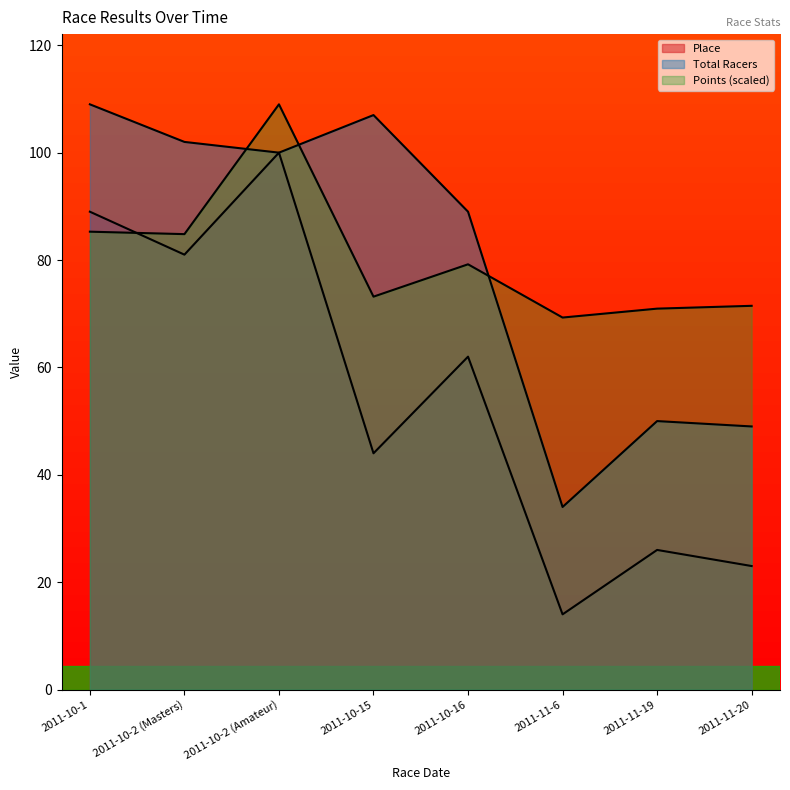

Between which two adjacent categories do Total Racers and Points first intersect?

2011-10-2 (Masters) and 2011-10-2 (Amateur)